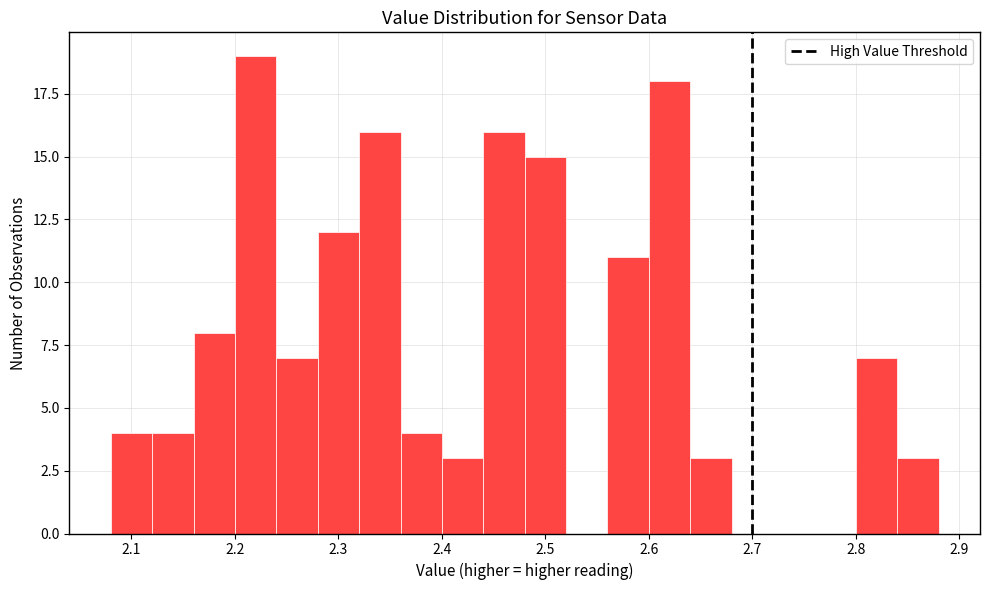

Reading left to right, list every bar in this chart as the range it spans on the x-axis followed by its height. The values are not printed on the chart, so give them approximately, as read against the axis.

2.08 to 2.12: 4
2.12 to 2.16: 4
2.16 to 2.20: 8
2.20 to 2.24: 19
2.24 to 2.28: 7
2.28 to 2.32: 12
2.32 to 2.36: 16
2.36 to 2.40: 4
2.40 to 2.44: 3
2.44 to 2.48: 16
2.48 to 2.52: 15
2.52 to 2.56: 0
2.56 to 2.60: 11
2.60 to 2.64: 18
2.64 to 2.68: 3
2.68 to 2.72: 0
2.72 to 2.76: 0
2.76 to 2.80: 0
2.80 to 2.84: 7
2.84 to 2.88: 3